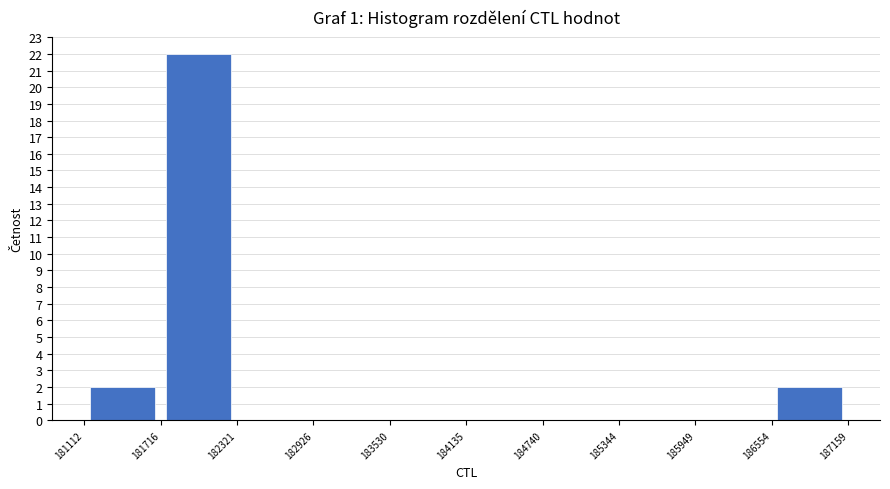

Over which range of the x-axis is the bar tallest?

181716 to 182321